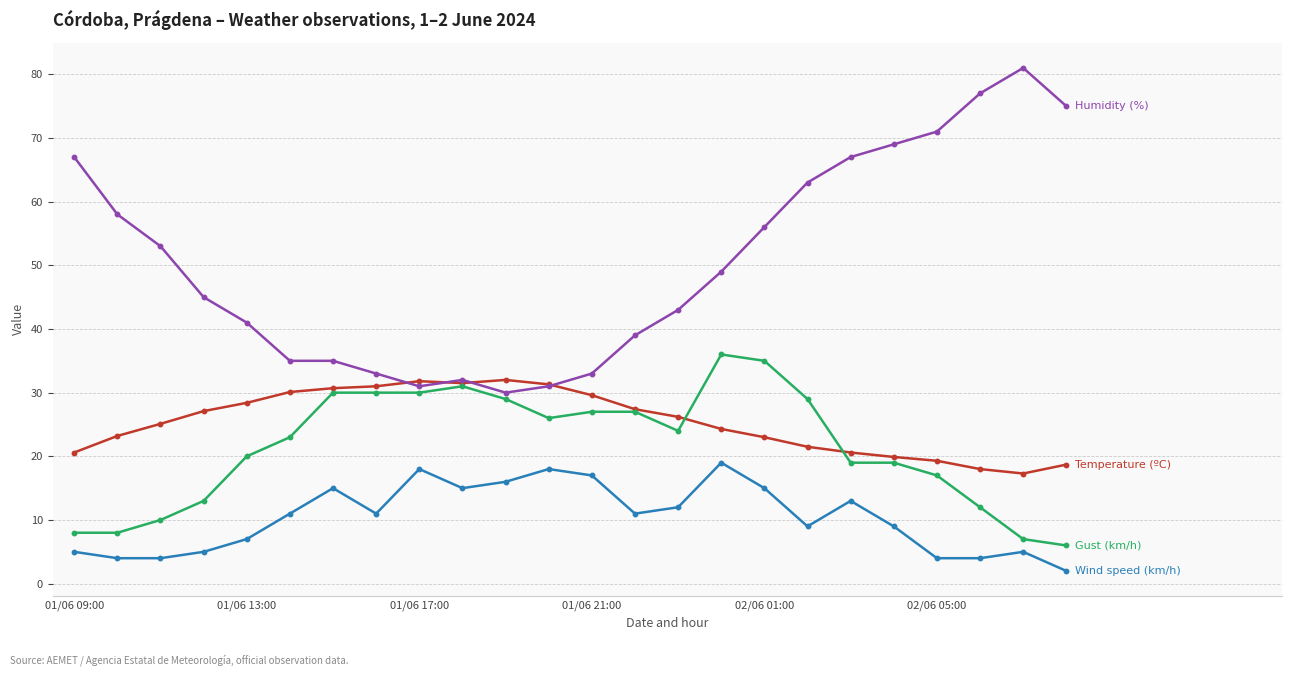

What is the maximum value shown in the chart?

81.0